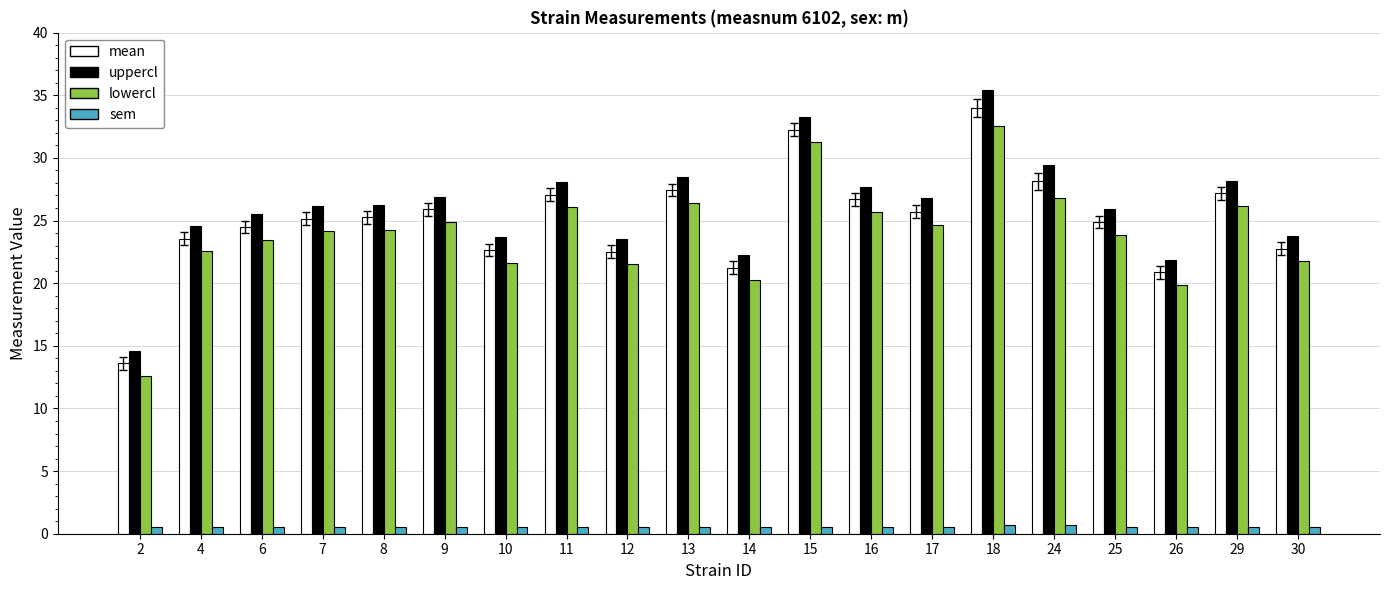

What is the value of the sem bar at the 6th from the left?

0.5